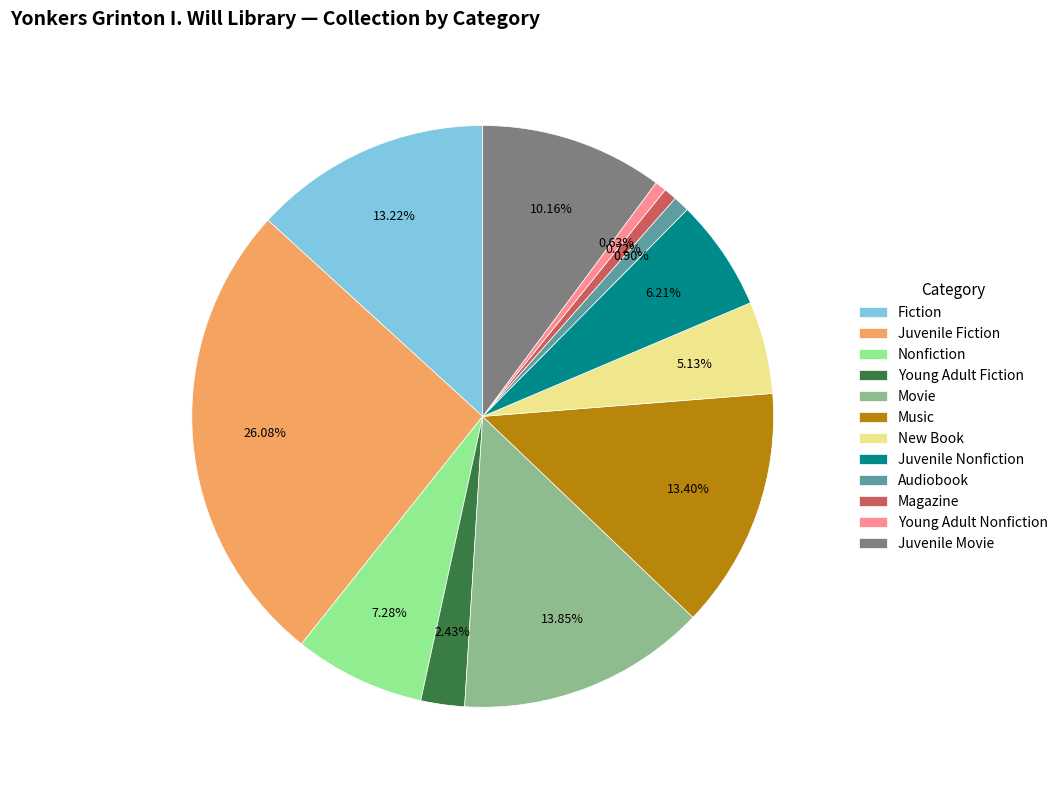

Which slice is the largest?

Juvenile Fiction